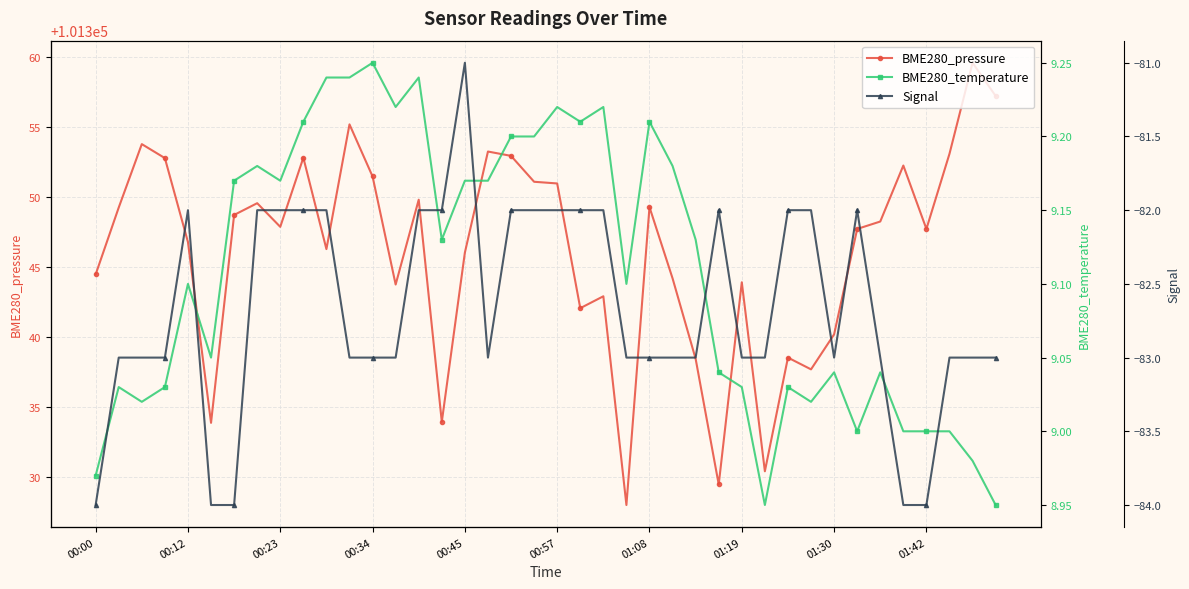

Which category has the lowest value in the BME280_temperature series?

29